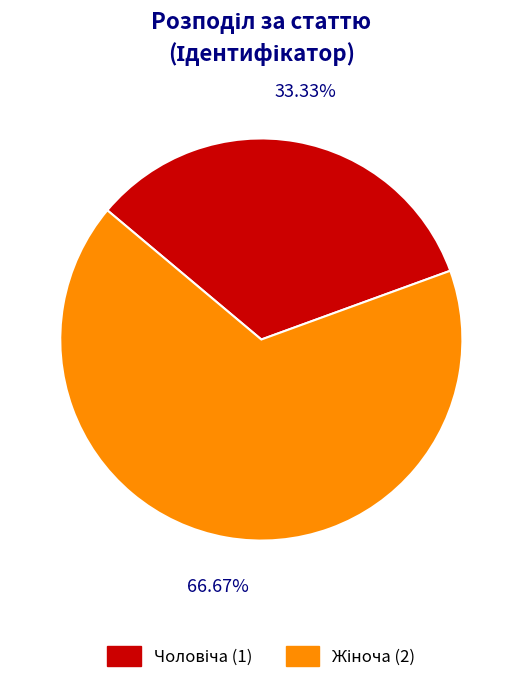

To the nearest percent, what is the difference between the largest and smallest slice percentages?

33%